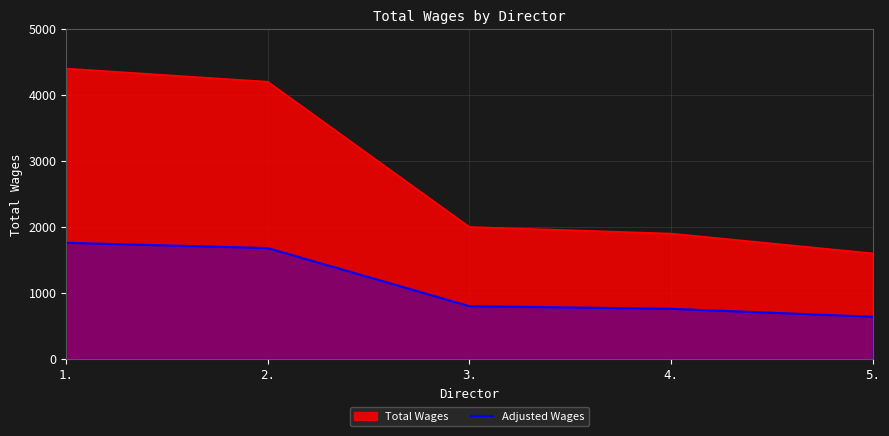

List the series in order of their overall mean, highest first.

Total Wages, Adjusted Wages